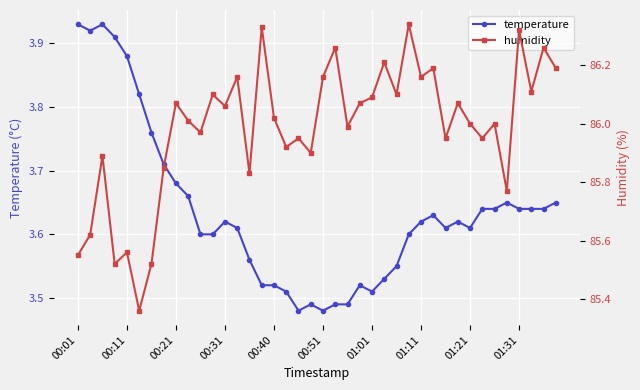

What is the maximum value shown in the chart?

86.3